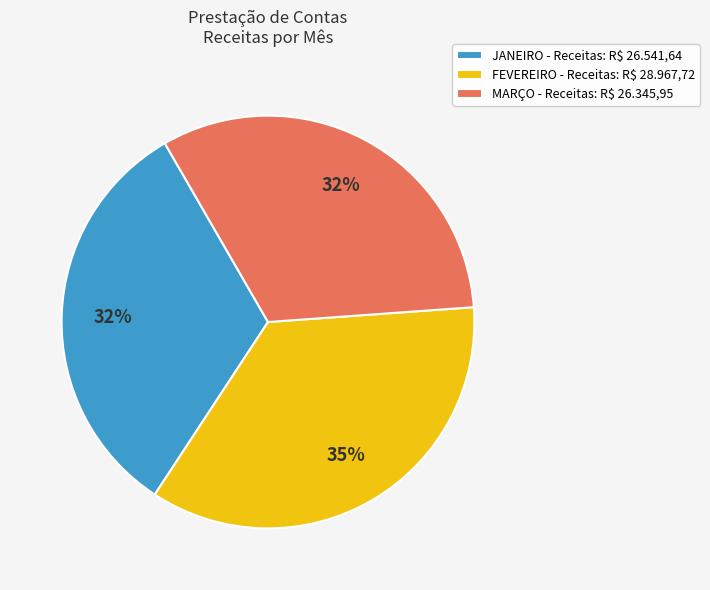

True or false: JANEIRO - Receitas: R$ 26.541,64 accounts for 25% of the total.

False